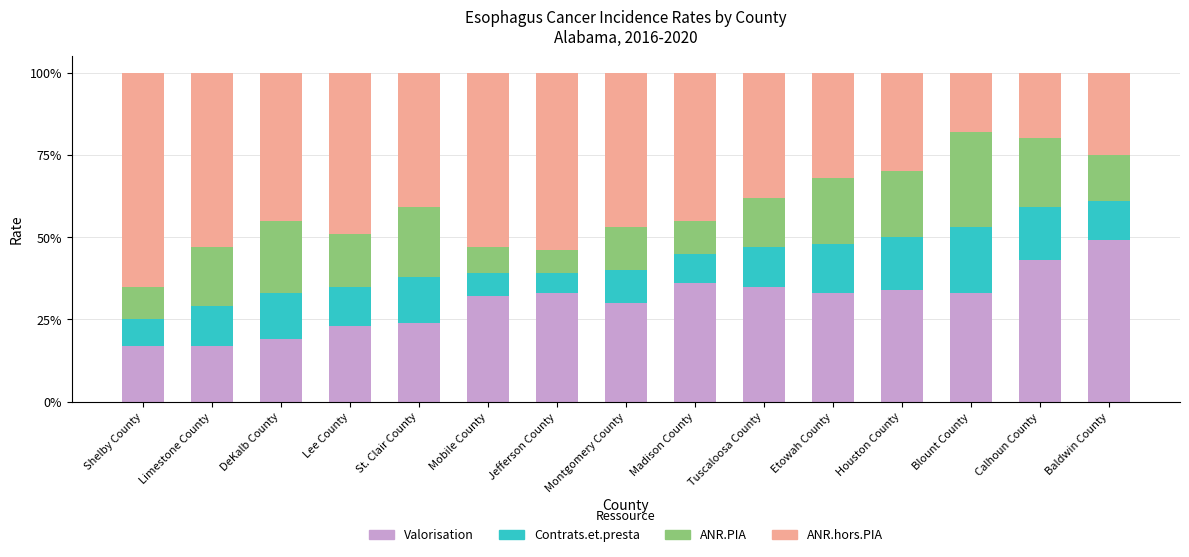

What is the total value across all series at Jefferson County?

100.0